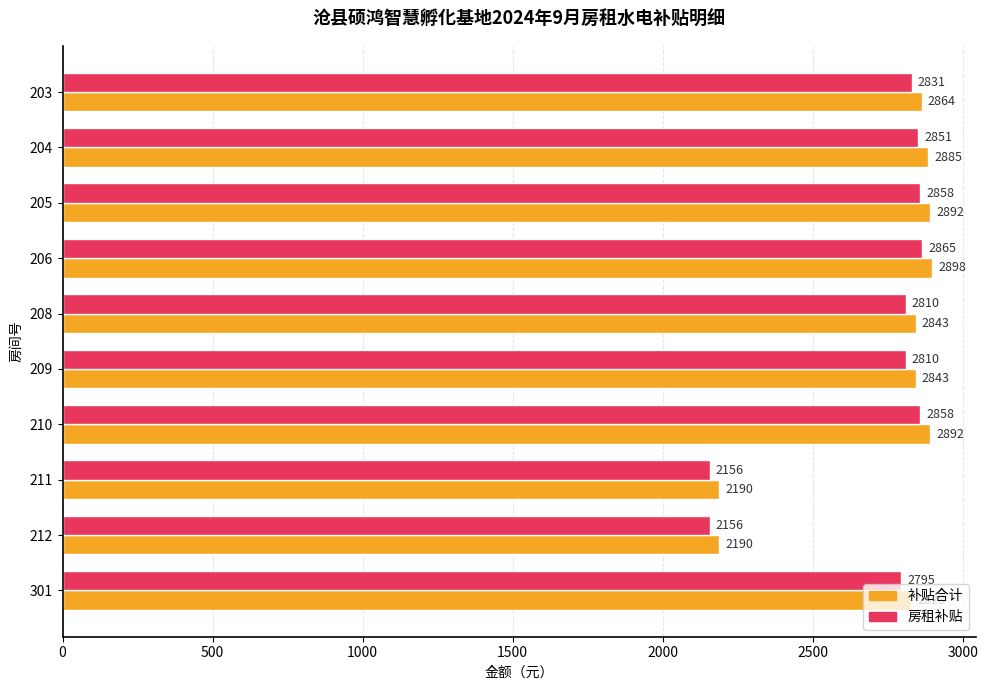

What is the difference between the second highest and second lowest values in the 房租补贴 series?

702.0